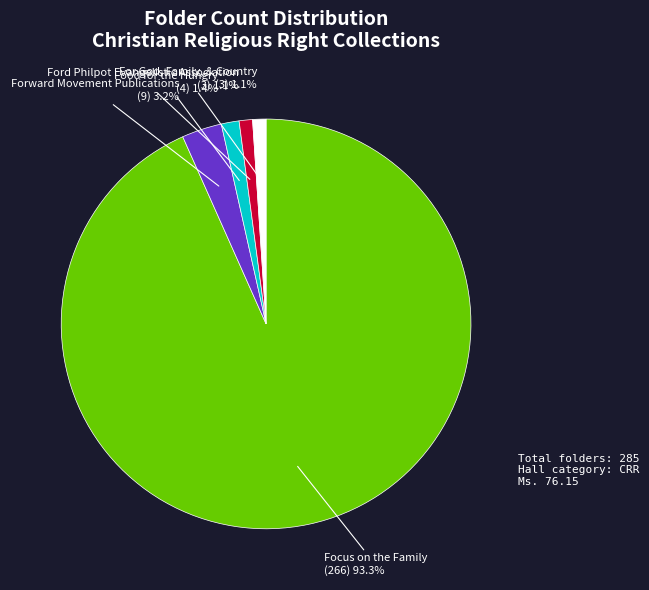

Does any single category account for the majority?

Yes